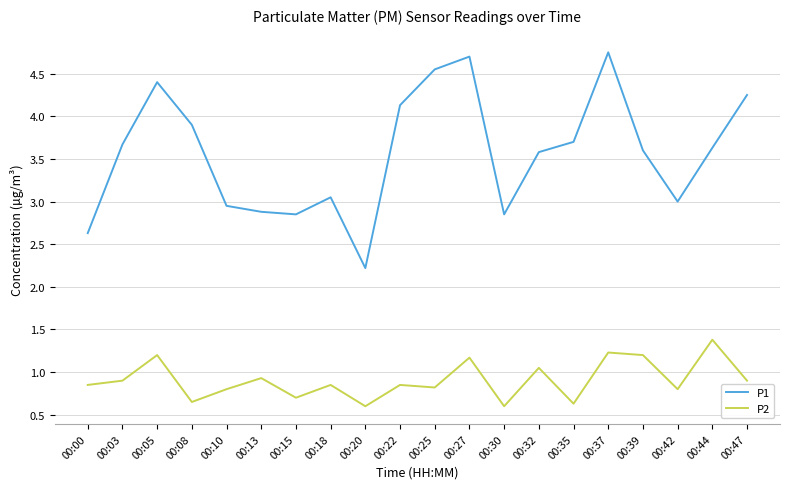

The P2 series shows 1.2 at 00:39. True or false?

True